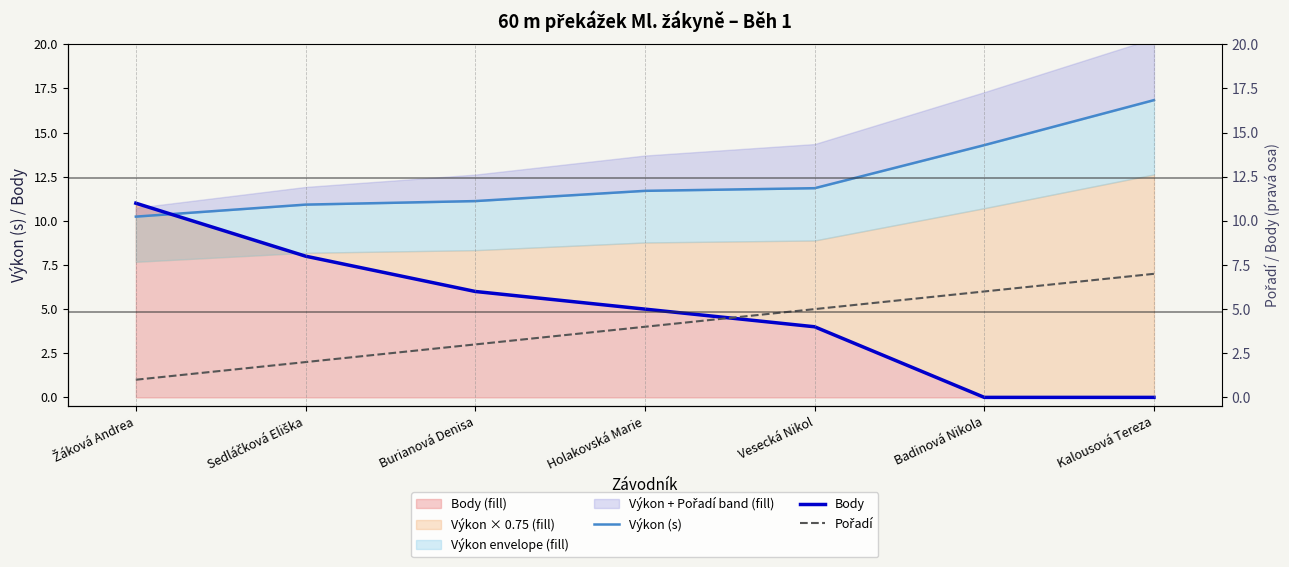

The value of Body at Vesecká Nikol is 4.0. True or false?

True